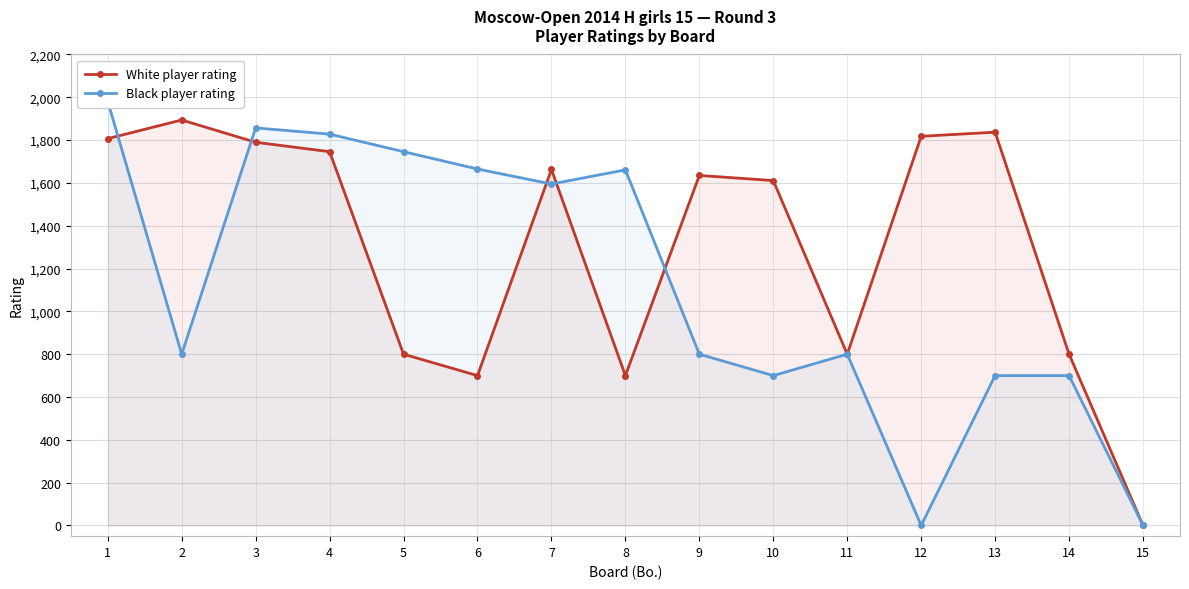

Which label corresponds to the largest value in the chart?

1